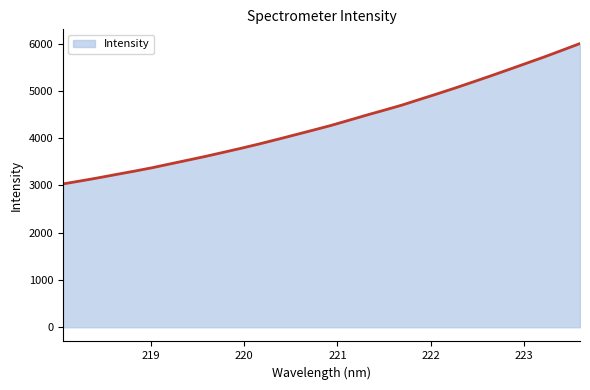

What is the greatest value displayed?

6003.9